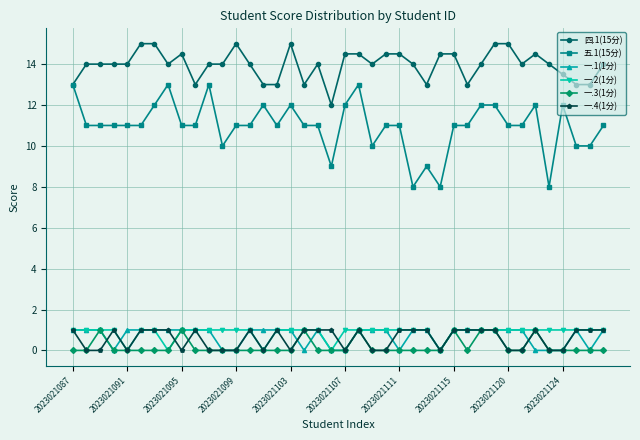

What is the greatest value displayed?

15.0